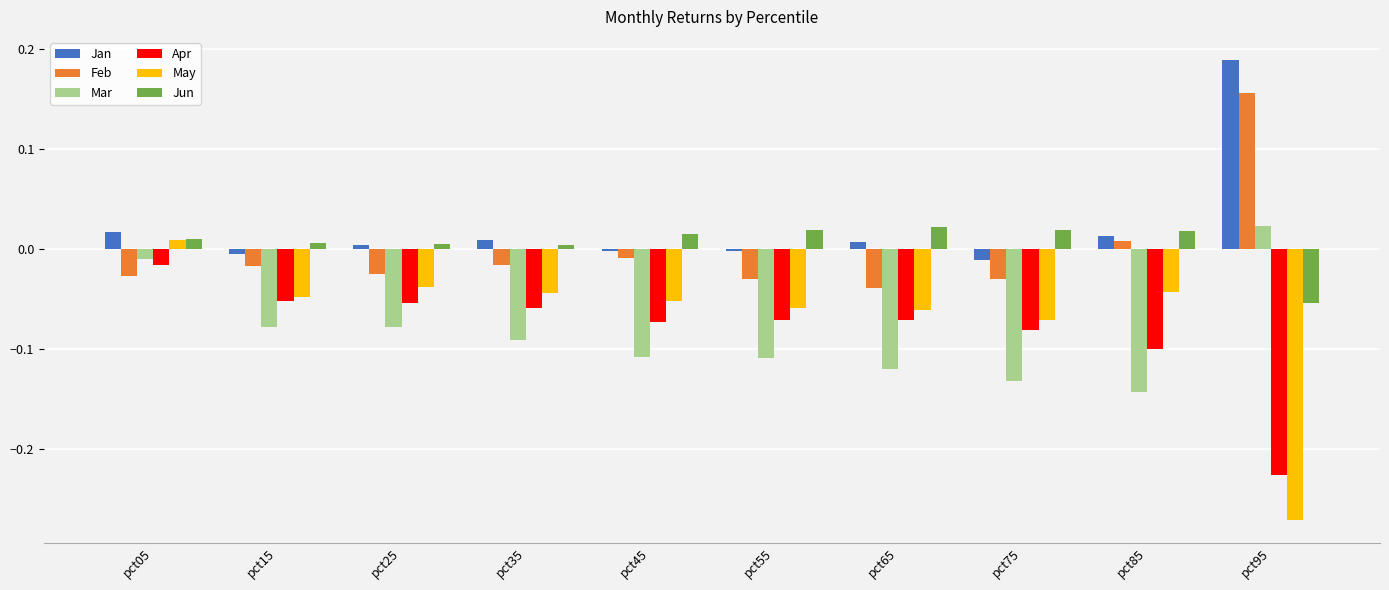

What are all the series names shown in the legend?

Jan, Feb, Mar, Apr, May, Jun